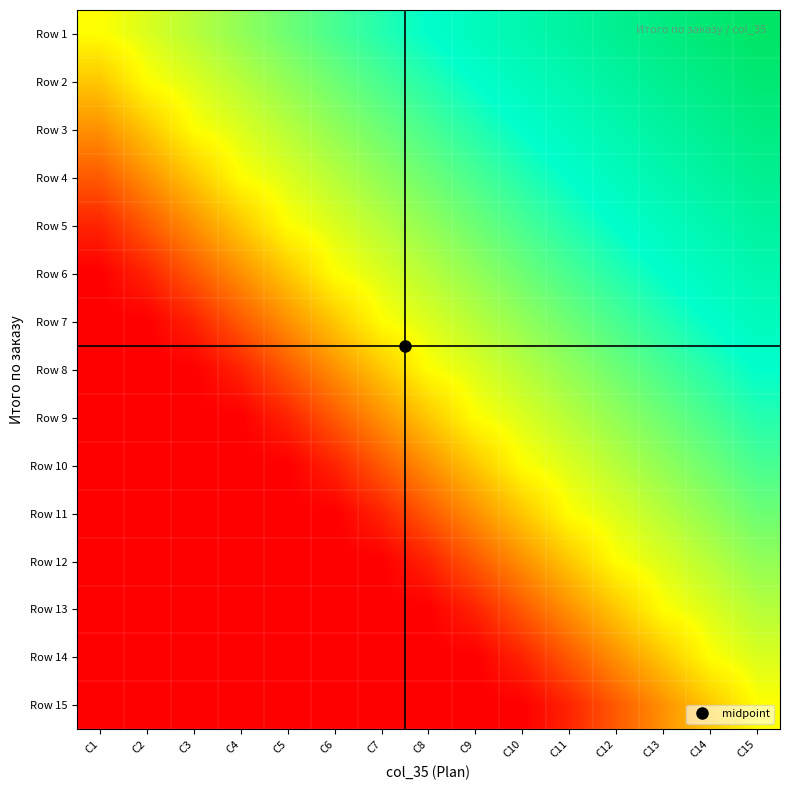

Reading right to left, transcribe all the data shown in this chart.

Row 1: C15=1.0	C14=1.0	C13=0.9	C12=0.9	C11=0.9	C10=0.8	C9=0.8	C8=0.8	C7=0.7	C6=0.7	C5=0.6	C4=0.6	C3=0.6	C2=0.5	C1=0.5
Row 2: C15=1.0	C14=0.9	C13=0.9	C12=0.9	C11=0.8	C10=0.8	C9=0.8	C8=0.7	C7=0.7	C6=0.6	C5=0.6	C4=0.6	C3=0.5	C2=0.5	C1=0.4
Row 3: C15=0.9	C14=0.9	C13=0.9	C12=0.8	C11=0.8	C10=0.8	C9=0.7	C8=0.7	C7=0.6	C6=0.6	C5=0.6	C4=0.5	C3=0.5	C2=0.4	C1=0.3
Row 4: C15=0.9	C14=0.9	C13=0.8	C12=0.8	C11=0.8	C10=0.7	C9=0.7	C8=0.6	C7=0.6	C6=0.6	C5=0.5	C4=0.5	C3=0.4	C2=0.3	C1=0.2
Row 5: C15=0.9	C14=0.8	C13=0.8	C12=0.8	C11=0.7	C10=0.7	C9=0.6	C8=0.6	C7=0.6	C6=0.5	C5=0.5	C4=0.4	C3=0.3	C2=0.2	C1=0.1
Row 6: C15=0.8	C14=0.8	C13=0.8	C12=0.7	C11=0.7	C10=0.6	C9=0.6	C8=0.6	C7=0.5	C6=0.5	C5=0.4	C4=0.3	C3=0.2	C2=0.1	C1=0.0
Row 7: C15=0.8	C14=0.8	C13=0.7	C12=0.7	C11=0.6	C10=0.6	C9=0.6	C8=0.5	C7=0.5	C6=0.4	C5=0.3	C4=0.2	C3=0.1	C2=0.0	C1=0.0
Row 8: C15=0.8	C14=0.7	C13=0.7	C12=0.6	C11=0.6	C10=0.6	C9=0.5	C8=0.5	C7=0.4	C6=0.3	C5=0.2	C4=0.1	C3=0.0	C2=0.0	C1=0.0
Row 9: C15=0.7	C14=0.7	C13=0.6	C12=0.6	C11=0.6	C10=0.5	C9=0.5	C8=0.4	C7=0.3	C6=0.2	C5=0.1	C4=0.0	C3=0.0	C2=0.0	C1=0.0
Row 10: C15=0.7	C14=0.6	C13=0.6	C12=0.6	C11=0.5	C10=0.5	C9=0.4	C8=0.3	C7=0.2	C6=0.1	C5=0.0	C4=0.0	C3=0.0	C2=0.0	C1=0.0
Row 11: C15=0.6	C14=0.6	C13=0.6	C12=0.5	C11=0.5	C10=0.4	C9=0.3	C8=0.2	C7=0.1	C6=0.0	C5=0.0	C4=0.0	C3=0.0	C2=0.0	C1=0.0
Row 12: C15=0.6	C14=0.6	C13=0.5	C12=0.5	C11=0.4	C10=0.3	C9=0.2	C8=0.1	C7=0.0	C6=0.0	C5=0.0	C4=0.0	C3=0.0	C2=0.0	C1=0.0
Row 13: C15=0.6	C14=0.5	C13=0.5	C12=0.4	C11=0.3	C10=0.2	C9=0.1	C8=0.0	C7=0.0	C6=0.0	C5=0.0	C4=0.0	C3=0.0	C2=0.0	C1=0.0
Row 14: C15=0.5	C14=0.5	C13=0.4	C12=0.3	C11=0.2	C10=0.1	C9=0.0	C8=0.0	C7=0.0	C6=0.0	C5=0.0	C4=0.0	C3=0.0	C2=0.0	C1=0.0
Row 15: C15=0.5	C14=0.4	C13=0.3	C12=0.2	C11=0.1	C10=0.0	C9=0.0	C8=0.0	C7=0.0	C6=0.0	C5=0.0	C4=0.0	C3=0.0	C2=0.0	C1=0.0